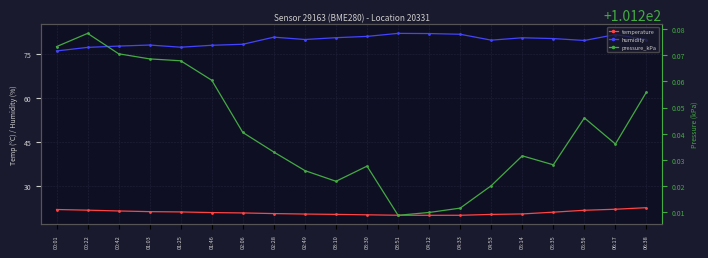

The value of pressure_kPa at 00:01 is 37.4. True or false?

False